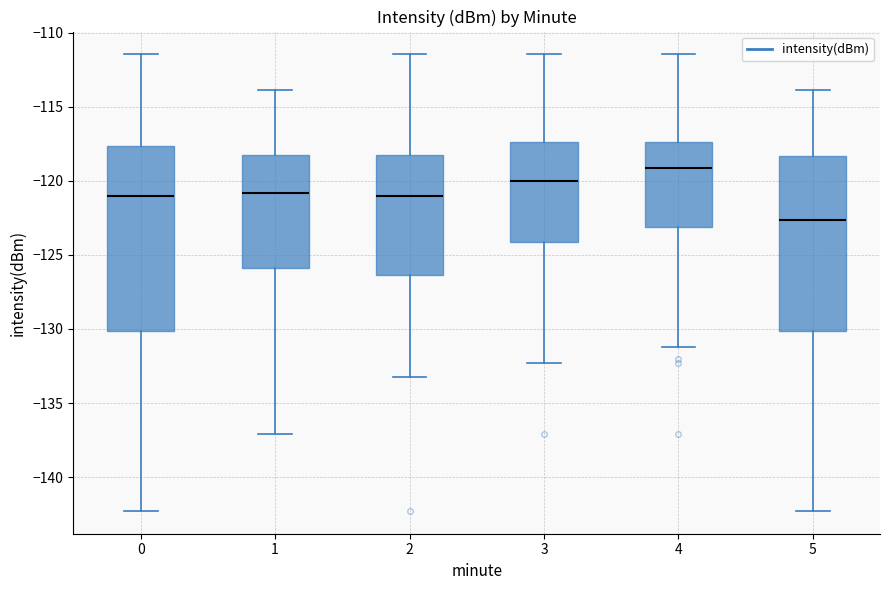

Reading left to right, read every box against the y-axis: the position of its median line, the range the box covers, and the ends of its whiskers. The values are not printed on the chart, so give them approximately, as read against the axis.

0: median -121.0, box -130.0 to -117.5, whiskers -142.5 to -111.5
1: median -121.0, box -126.0 to -118.0, whiskers -137.0 to -114.0
2: median -121.0, box -126.5 to -118.0, whiskers -133.0 to -111.5
3: median -120.0, box -124.0 to -117.5, whiskers -132.5 to -111.5
4: median -119.0, box -123.0 to -117.5, whiskers -131.0 to -111.5
5: median -122.5, box -130.0 to -118.5, whiskers -142.5 to -114.0